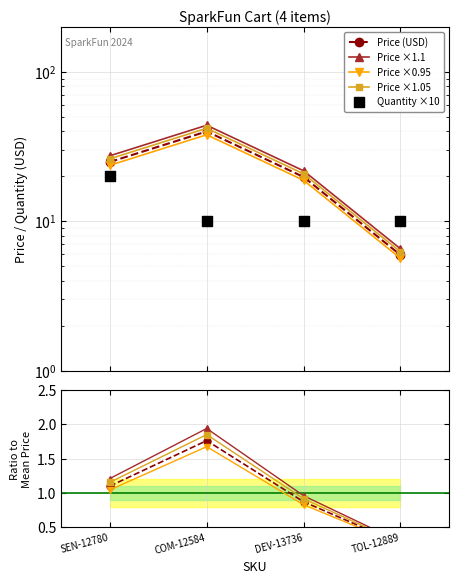

At how many categories does at least one series exceed 6?

4